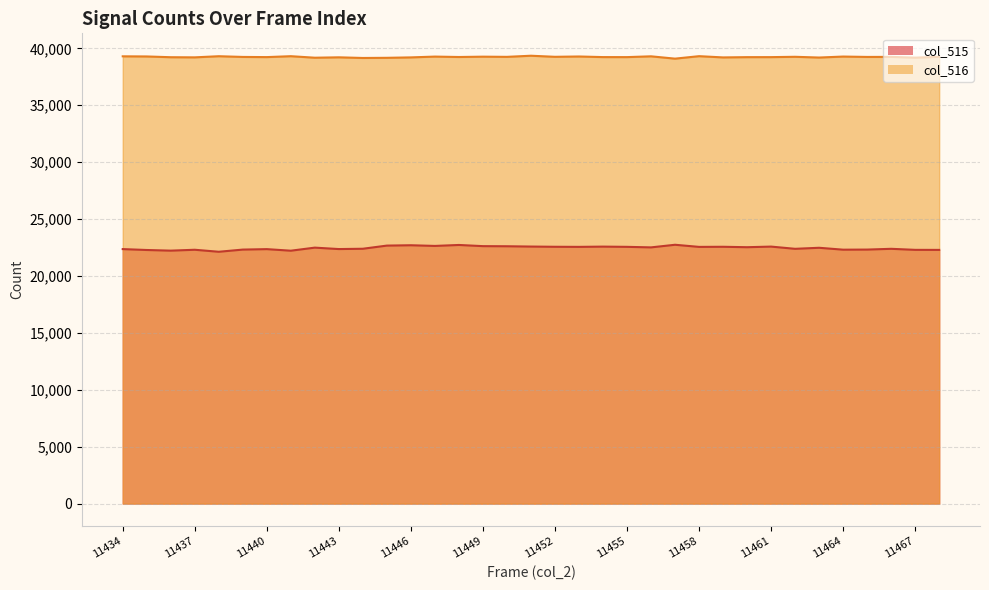

Does the chart have visible grid lines?

Yes